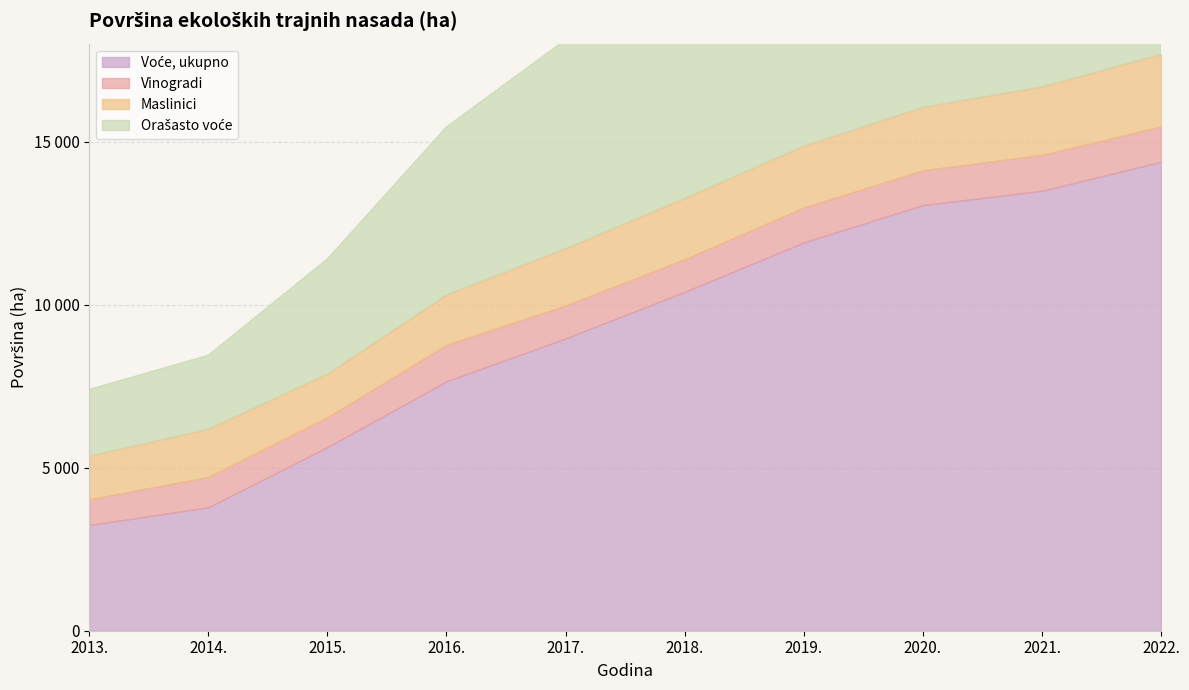

What is the greatest value displayed?

14380